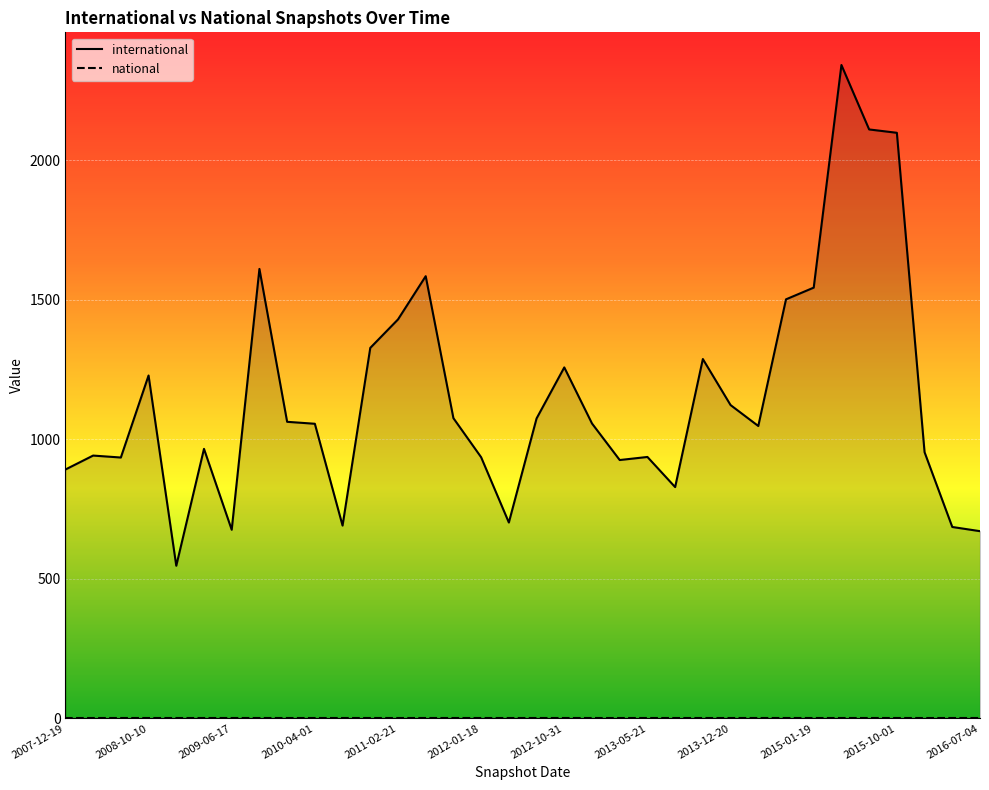

What is the approximate value at 2015-04-09, to the nearest 100?

2300